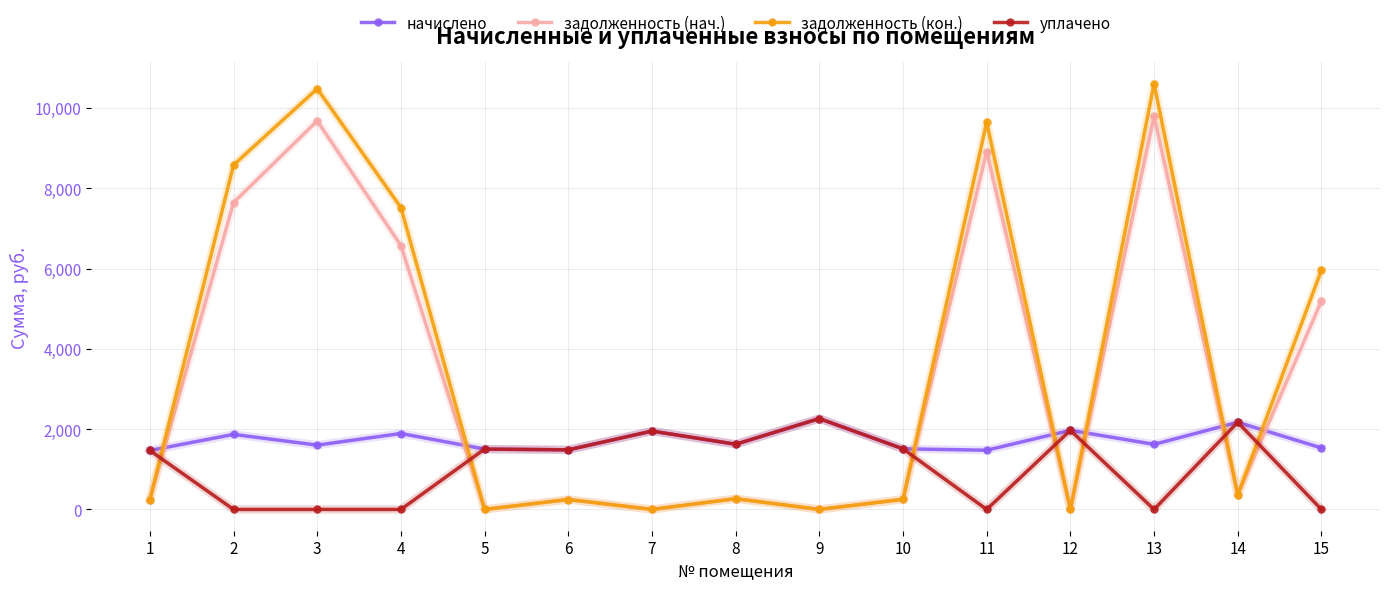

What is the value of the начислено point at the 2nd from the left?

1869.8